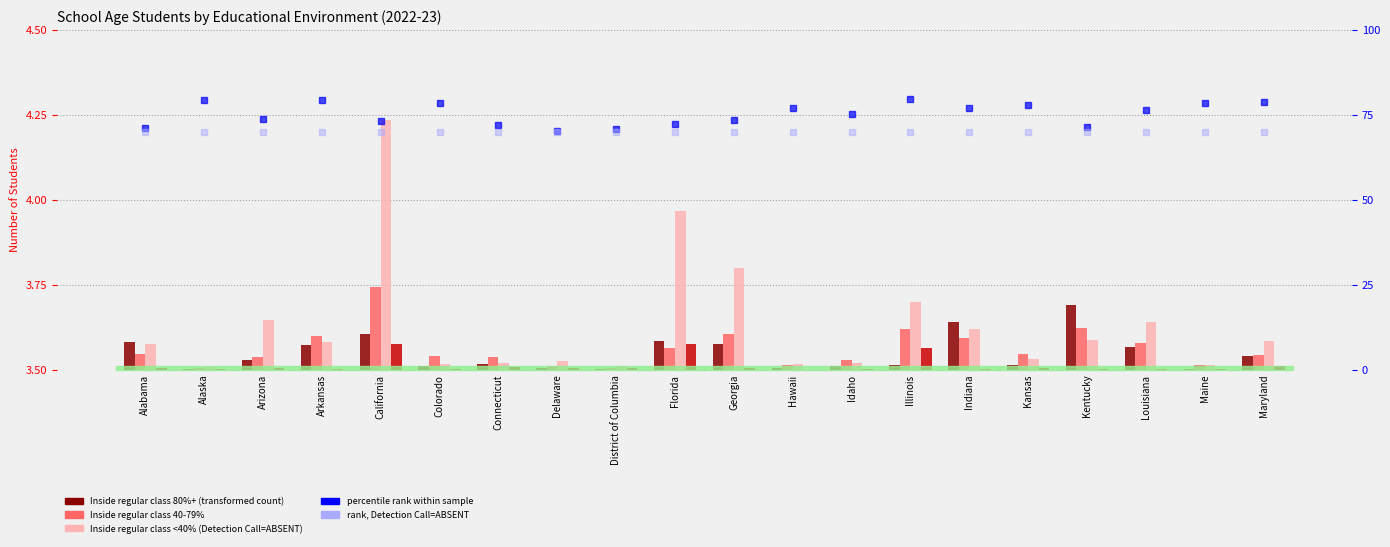

What is the difference between the maximum and minimum values in the percentile rank series?

9.4